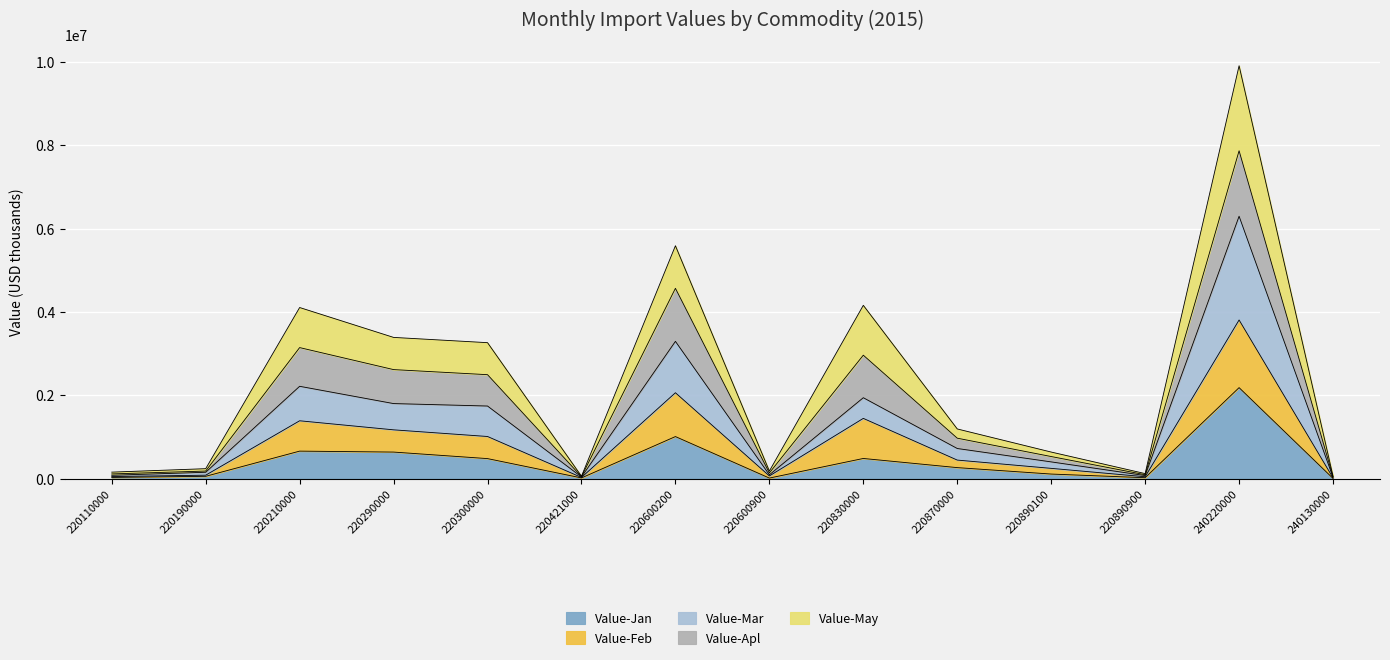

At which category is the sum across all series the highest?

240220000